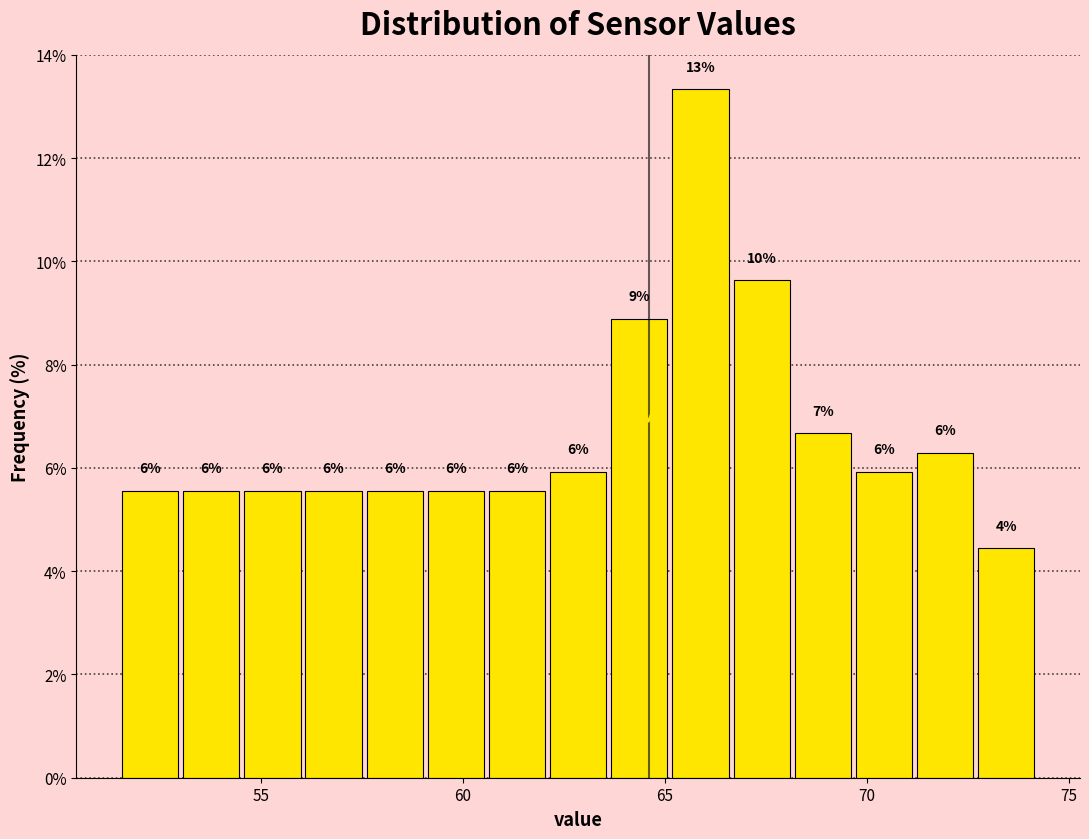

Read against the x-axis, roughly where is the centre of the tallest bar?

66.0